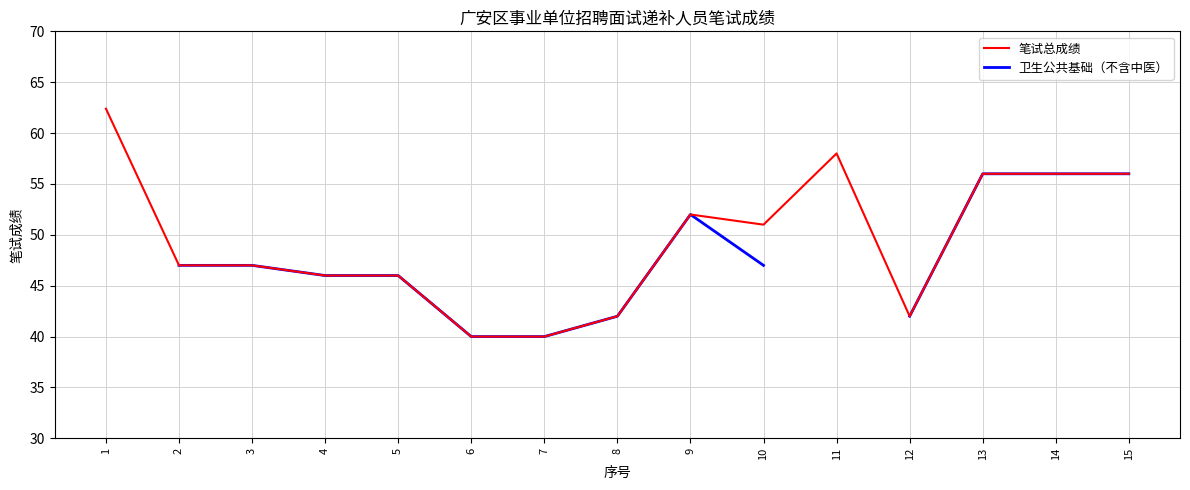

Is this an area chart (filled region under the line)?

No